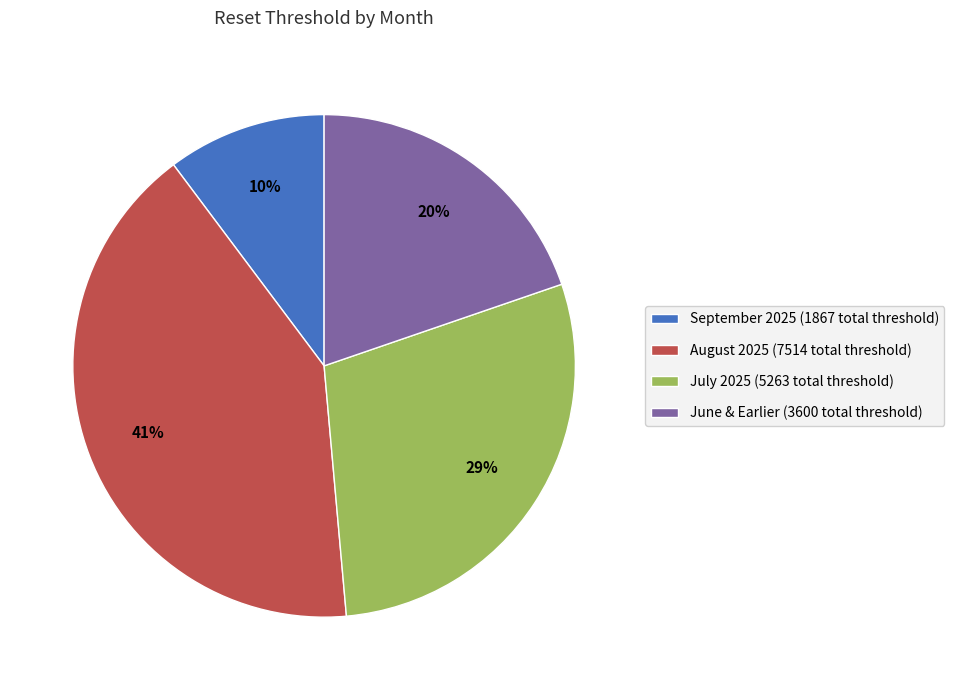

Combined, do August 2025 (7514 total threshold) and September 2025 (1867 total threshold) account for over 50%?

Yes